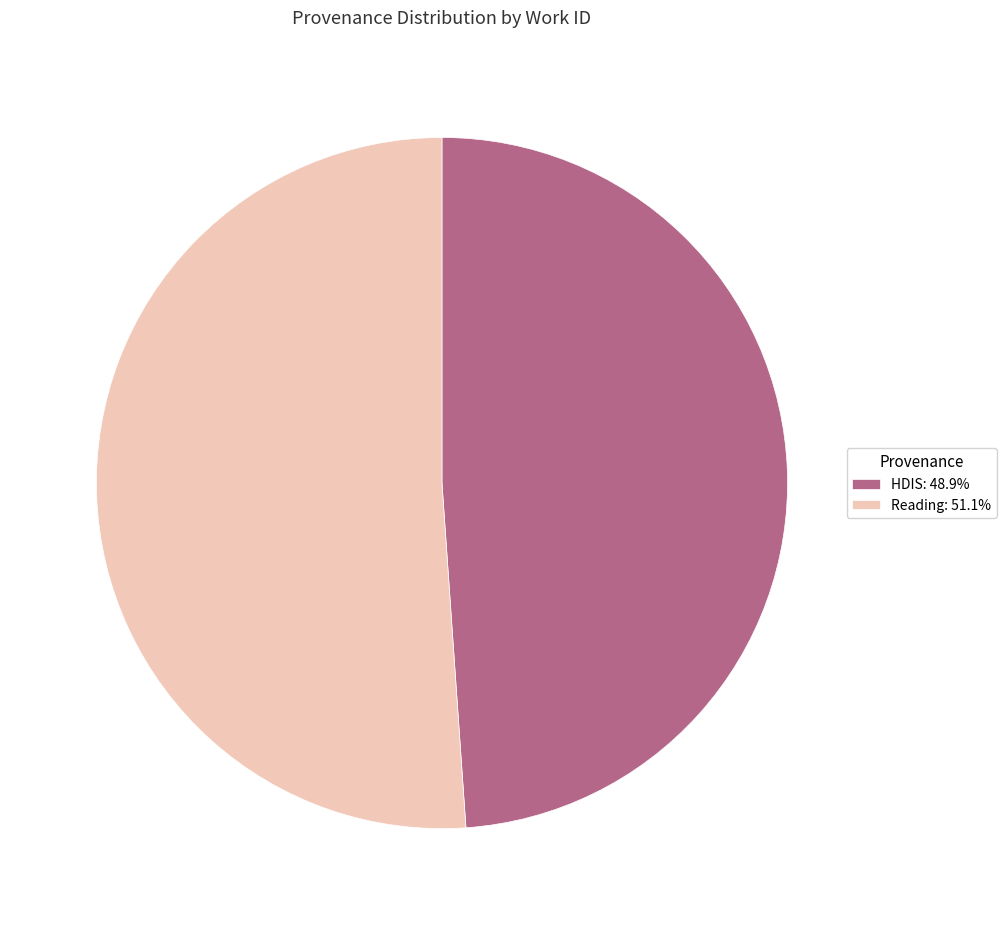

Is HDIS the majority of the pie?

No